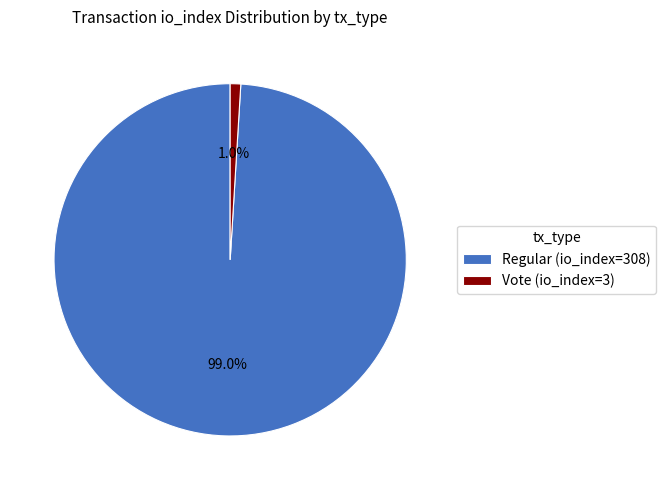

Rank the categories by value from highest to lowest.

Regular (io_index=308), Vote (io_index=3)